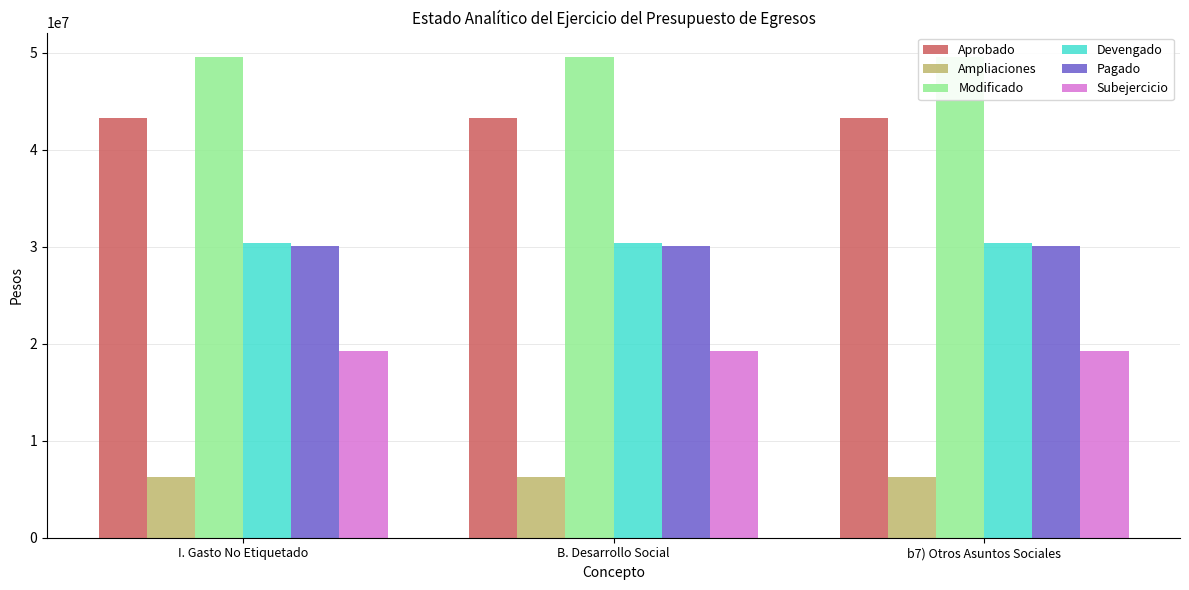

What is the total value across all series at B. Desarrollo Social?

178848118.6